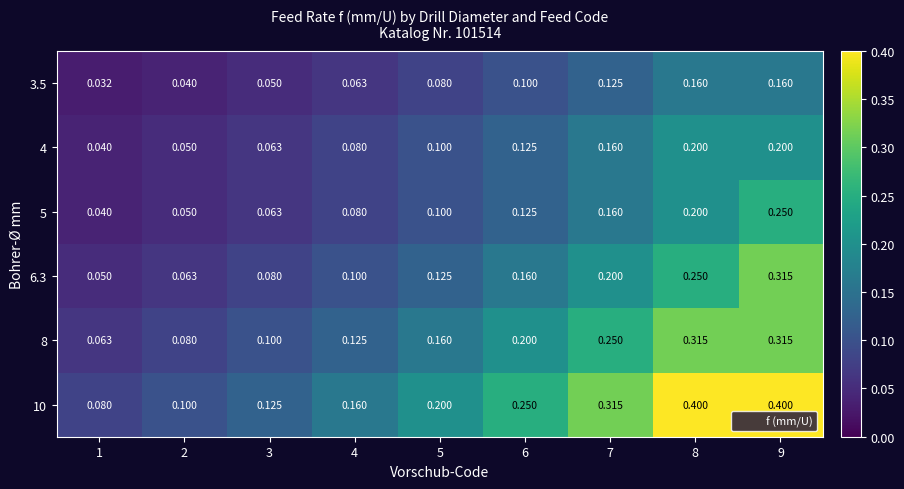

Is the value of 8 at 1 greater than the value of 5 at 8?

No